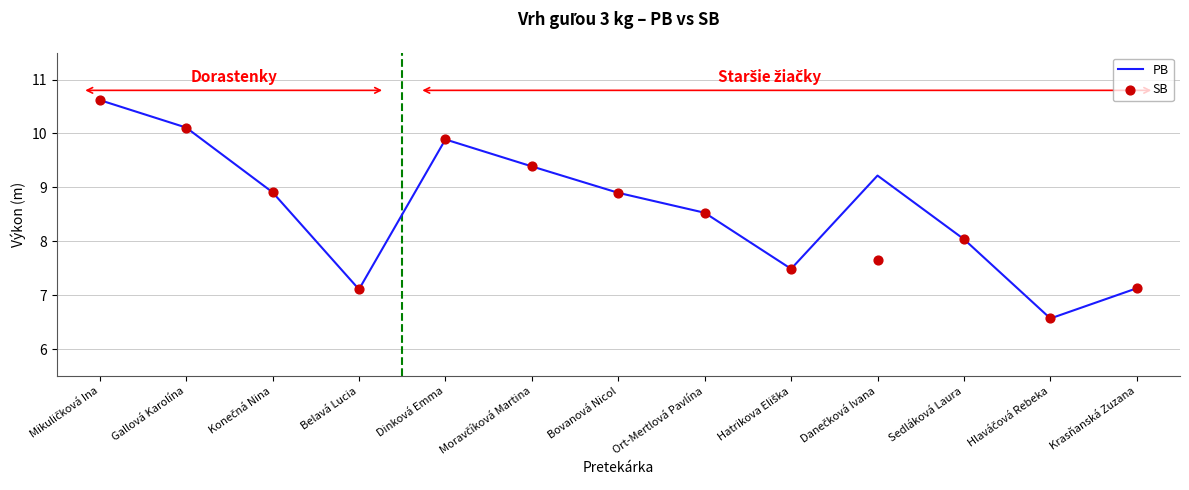

Which series has the largest total across all categories?

PB